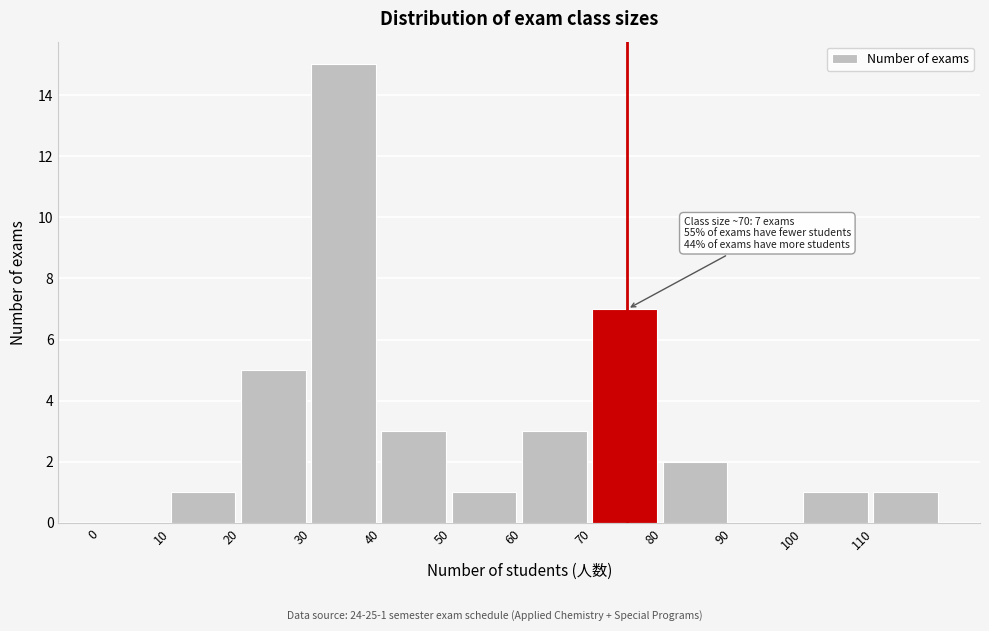

Over which range of the x-axis is the bar tallest?

30 to 40